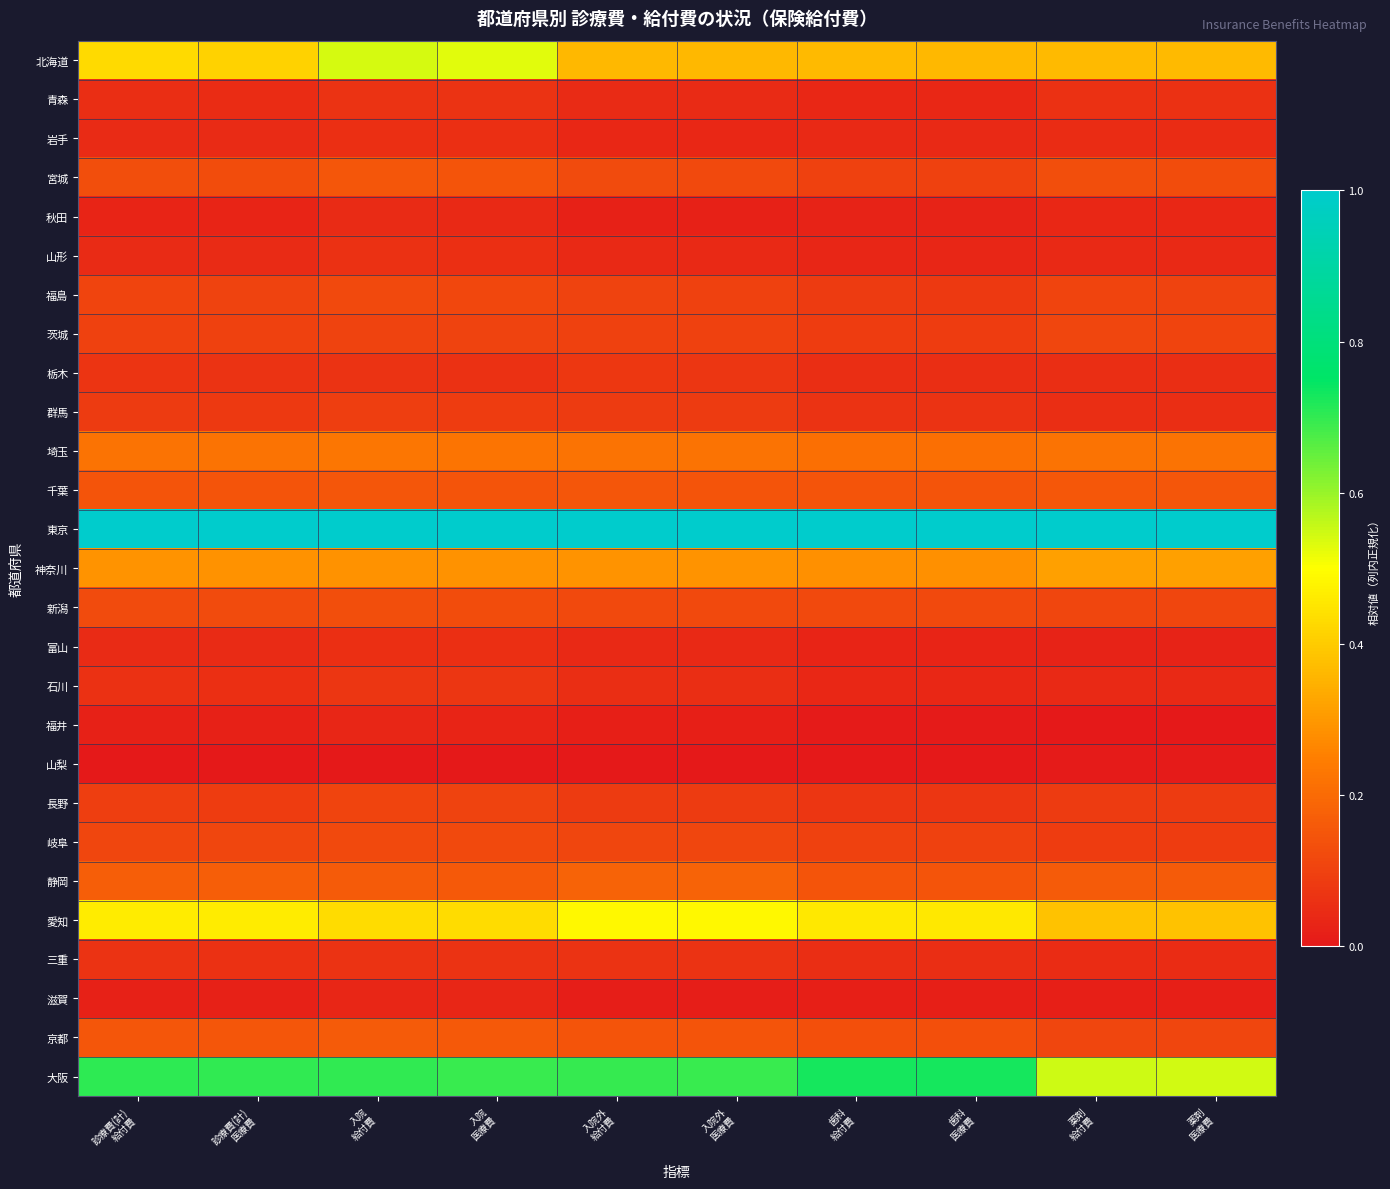

How many categories are shown in the chart?

10